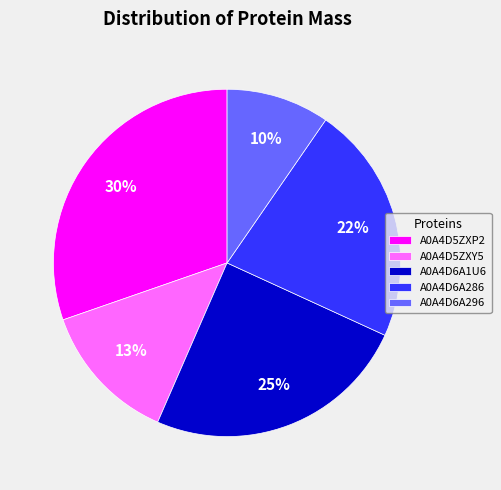

Does A0A4D6A286 represent more than half of the total?

No